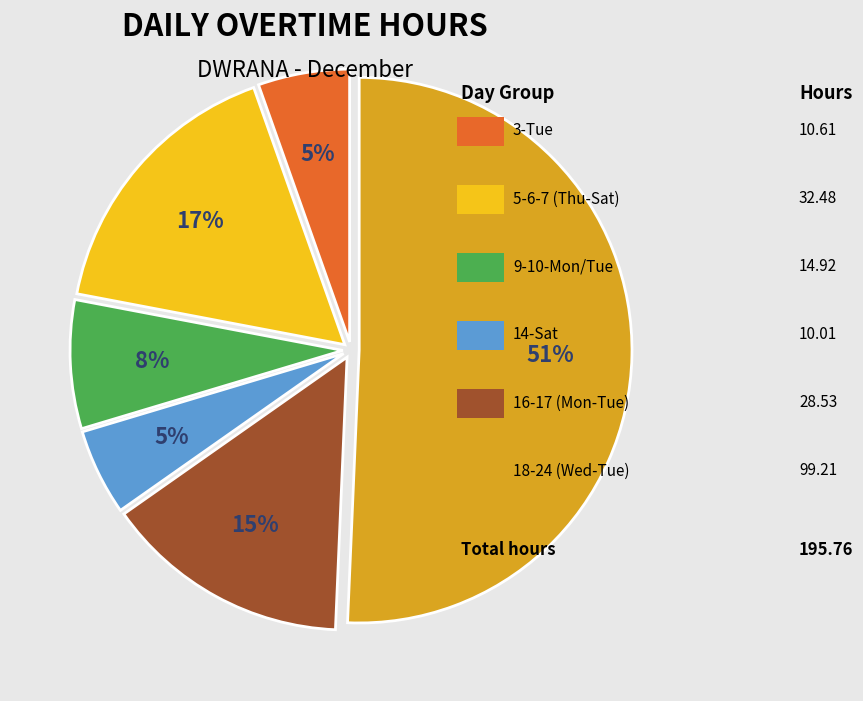

How many segments does this pie chart have?

6